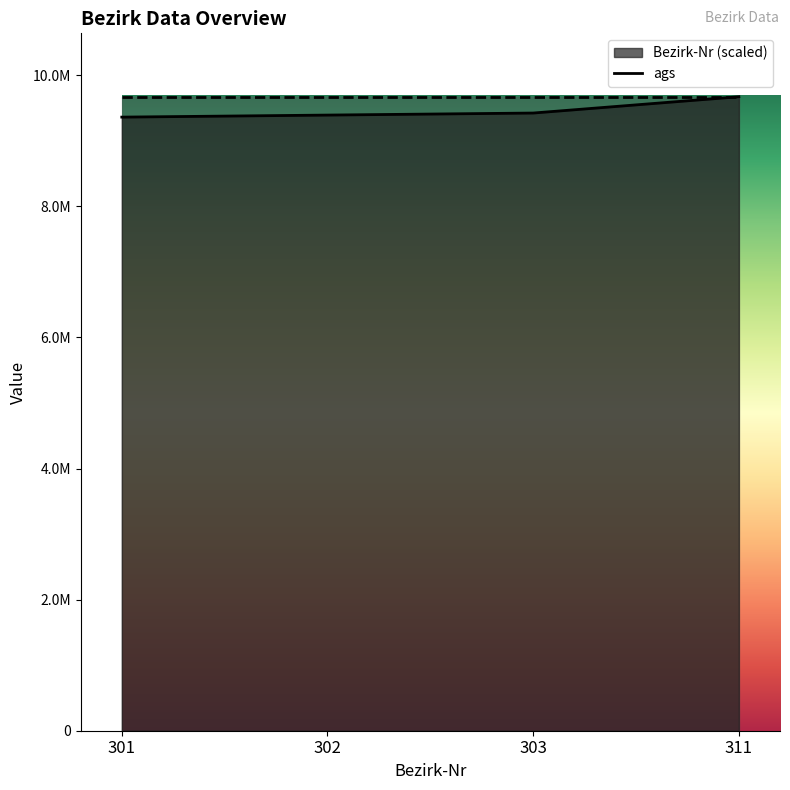

Where is the data nearest to the value 9516656?

303